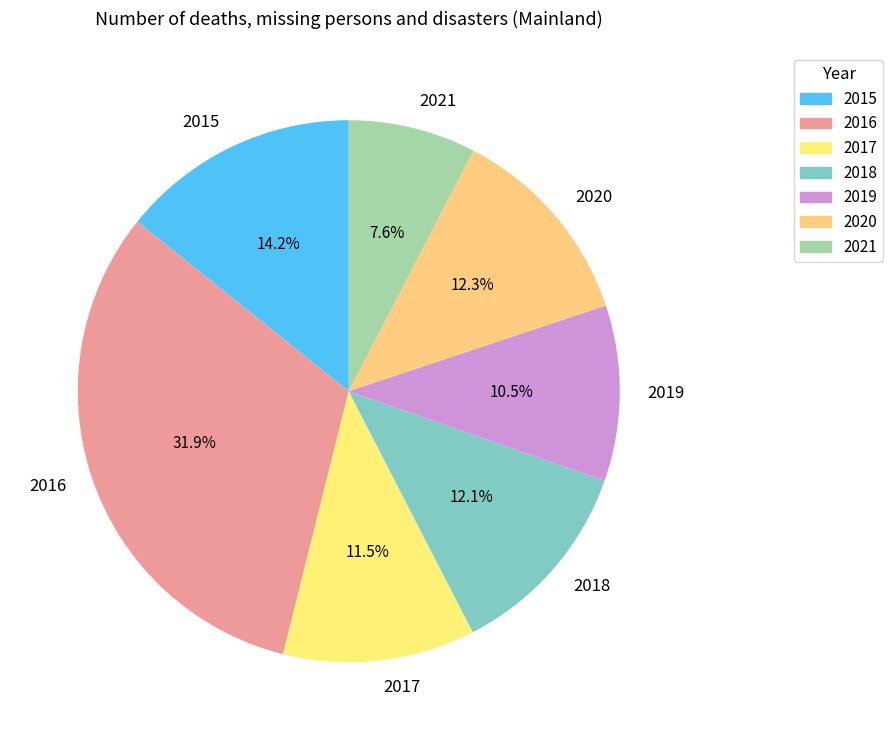

Is the sum of 2016 and 2020 greater than half?

No